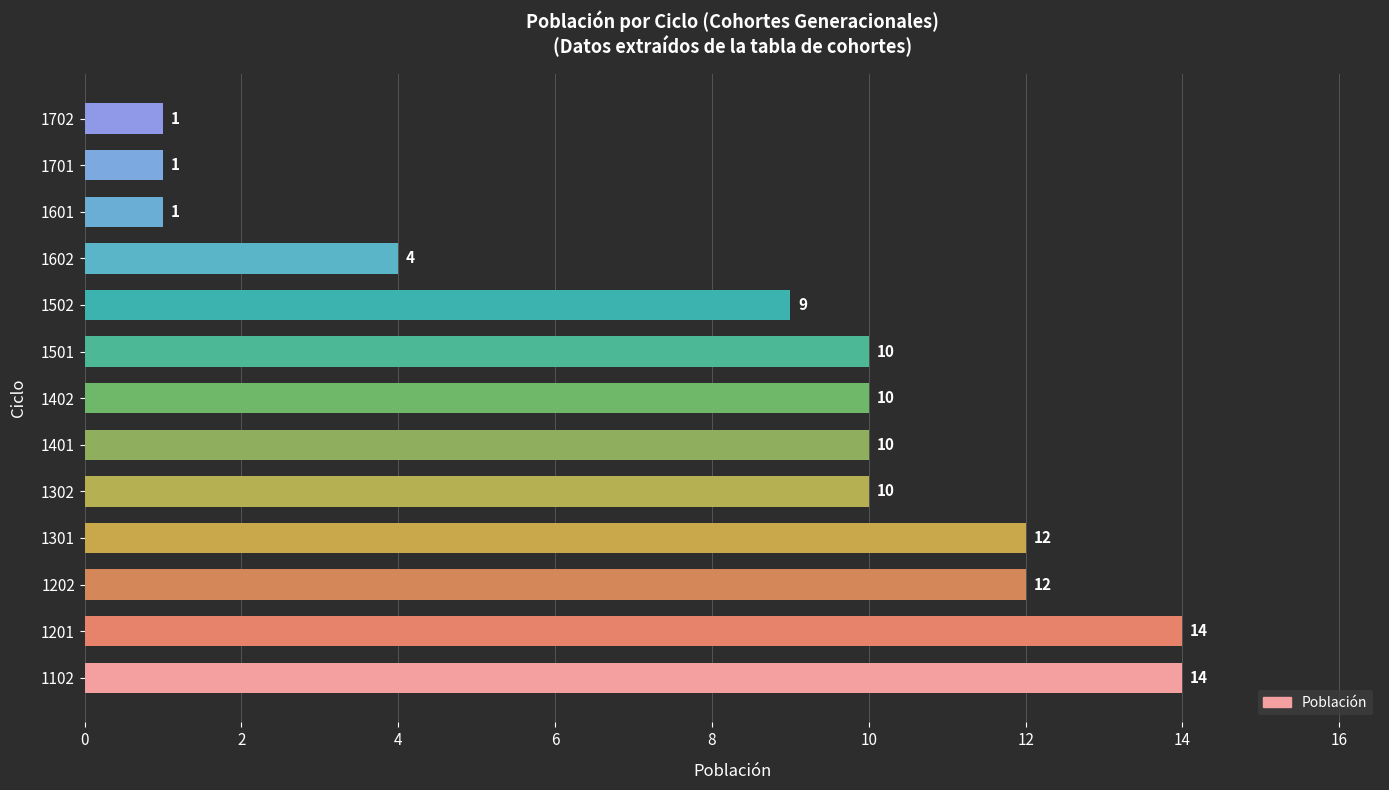

Where is the data nearest to the value 7?

1502